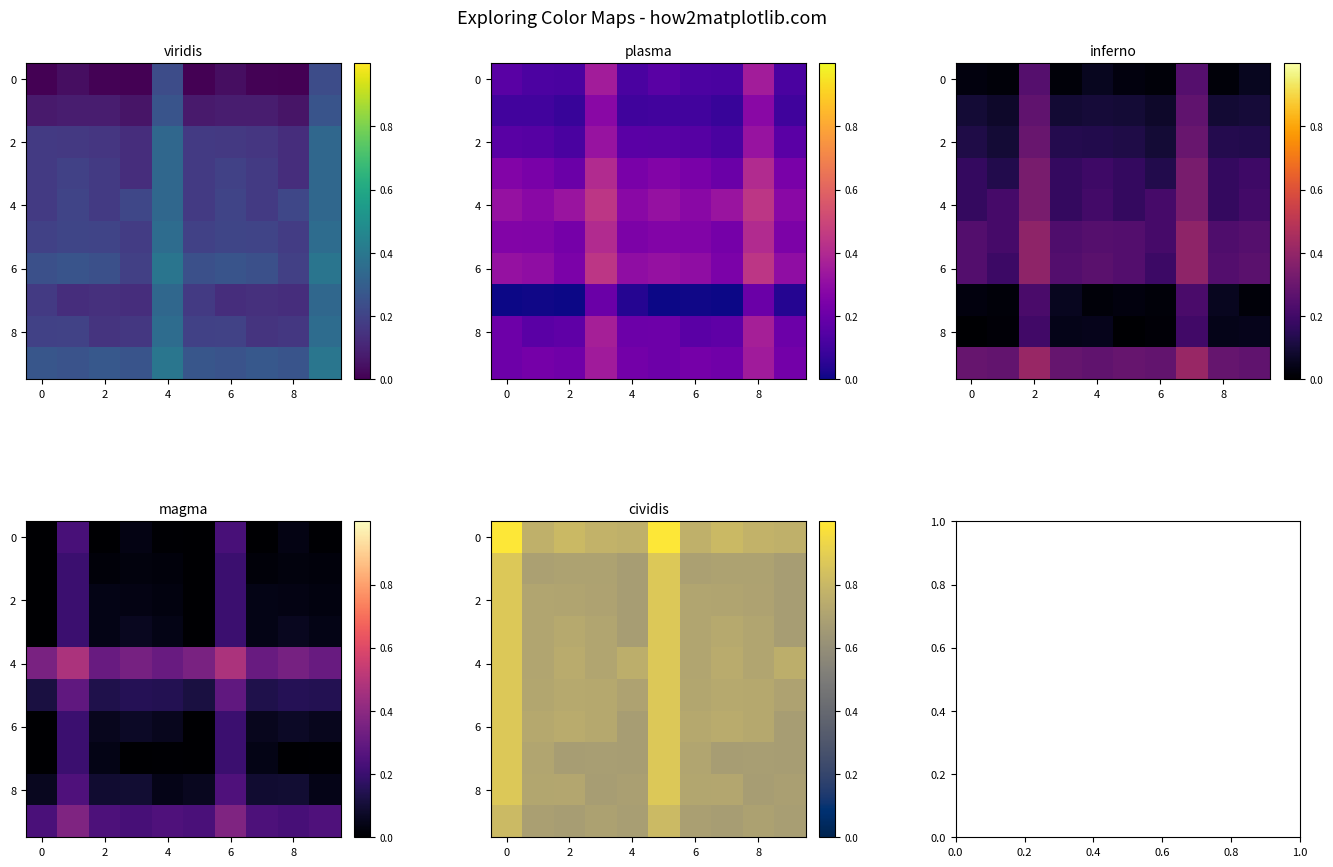

What is the total value across all series at 0?

8.8